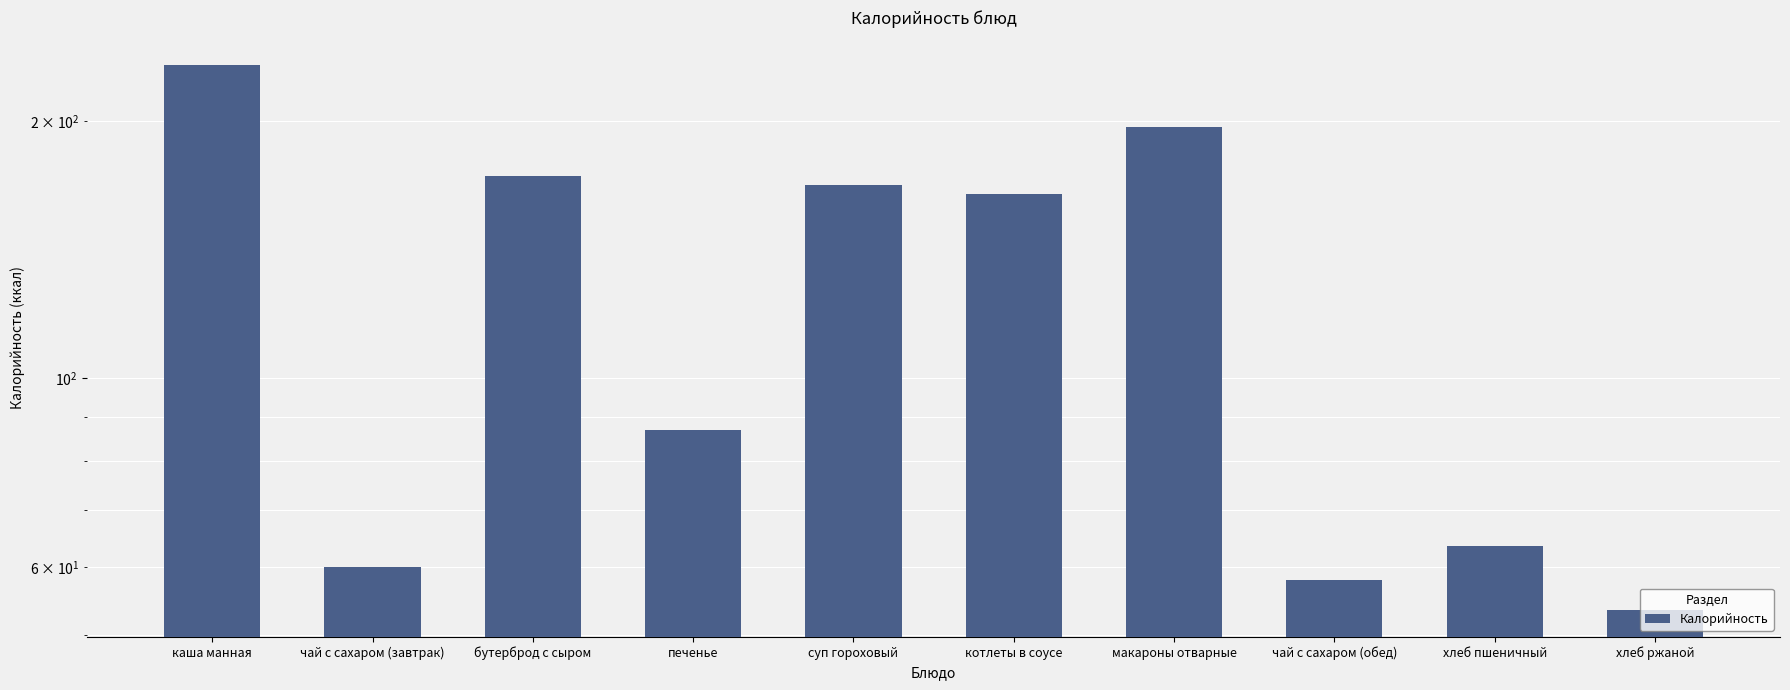

What position from the left is чай с сахаром (завтрак)?

2